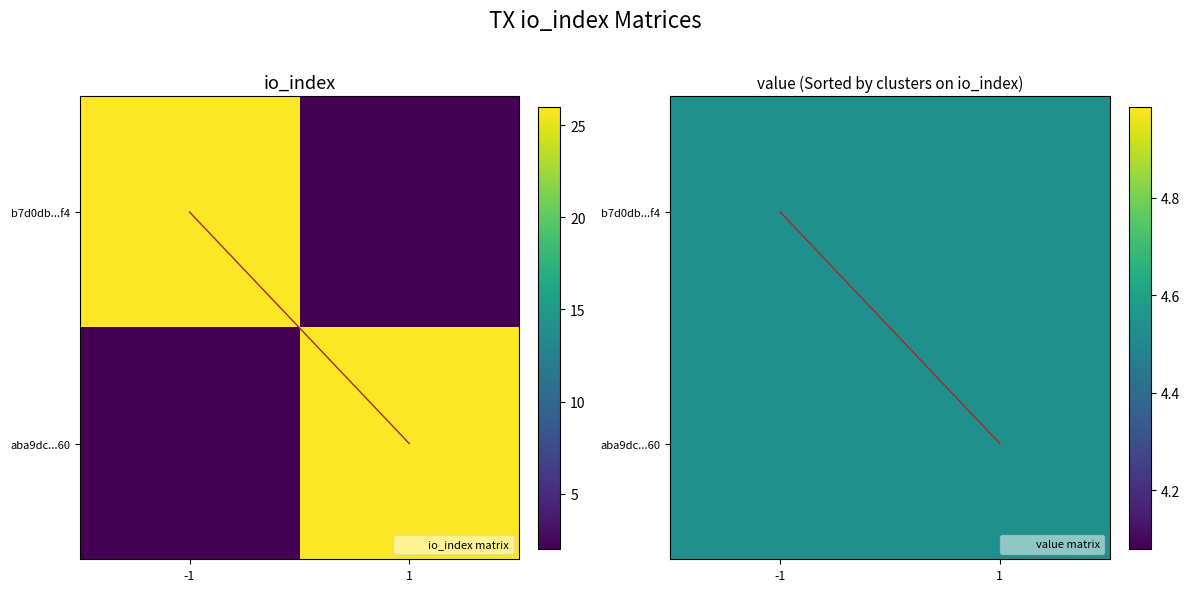

The b7d0db82298b6ba4526645b2809d78097e195f4 series shows 1.6 at valid_mainchain. True or false?

False